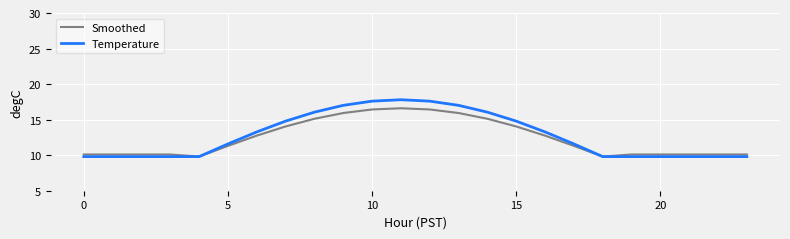

How many lines are shown in the chart?

2